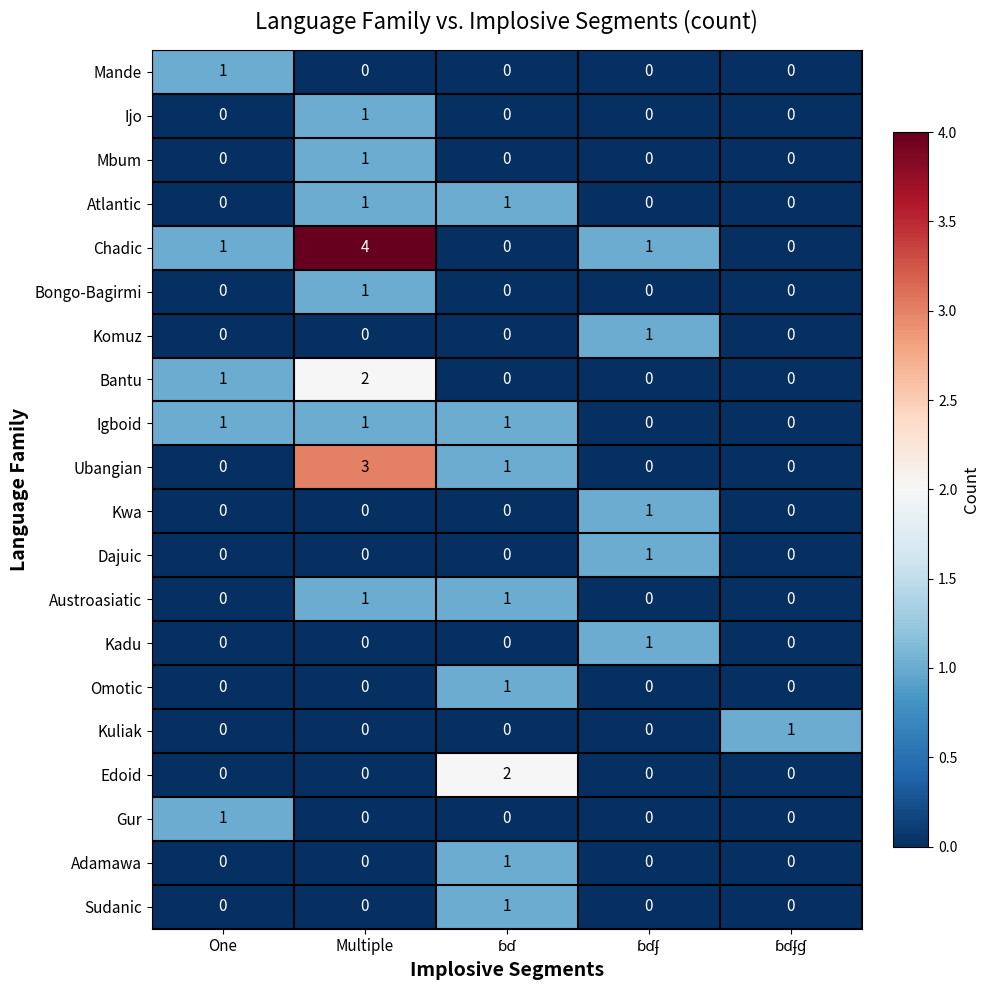

How many Ubangian values are between 0 and 1?

4